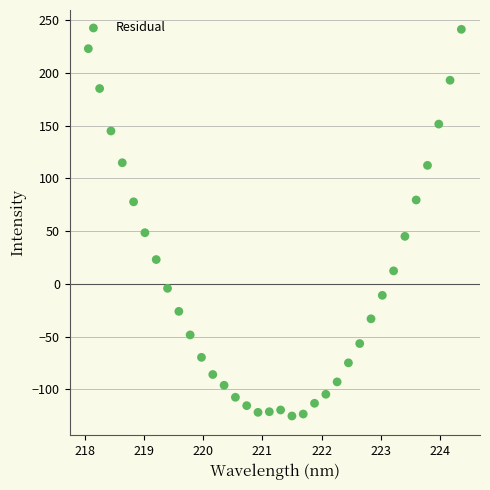

What is the range of Y values (max minus min)?

366.4